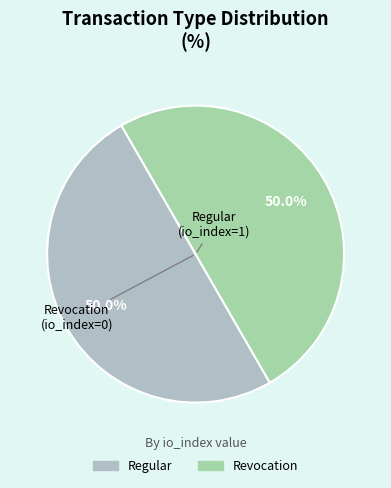

How many slices are in this pie chart?

2